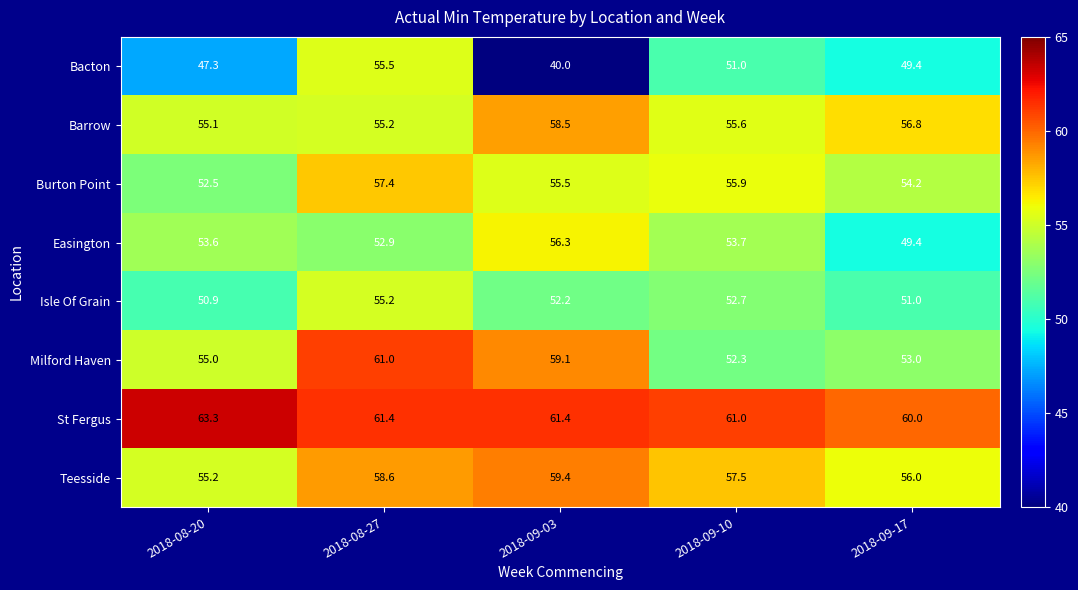

At which category does the chart reach its peak across all series?

2018-08-20